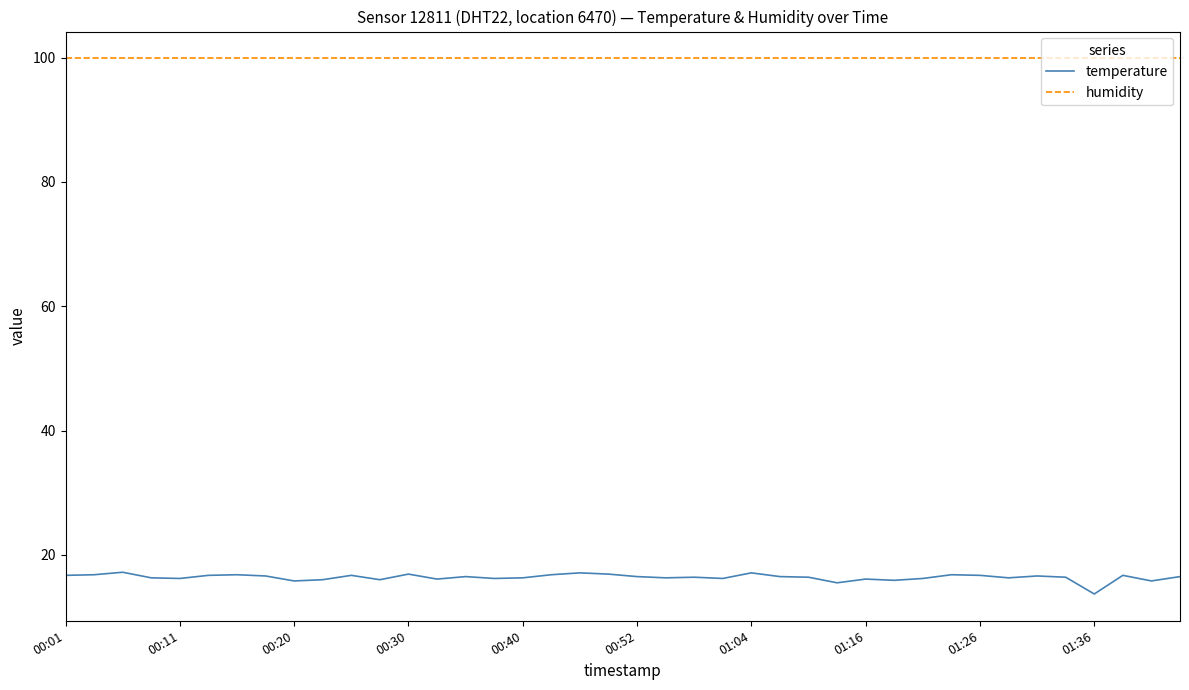

Which series has the widest spread of values?

temperature